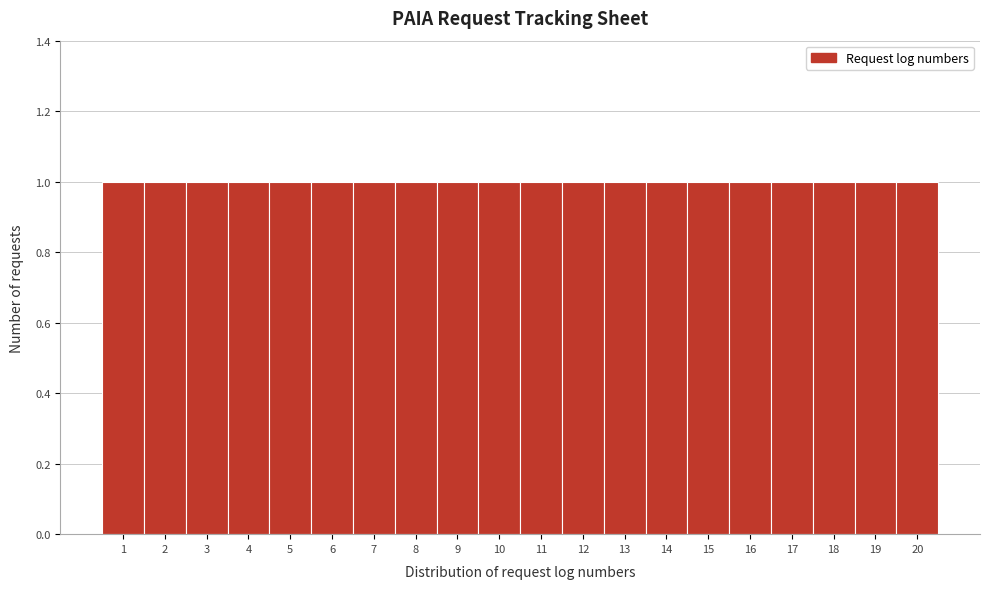

How tall is the bar that spans 16.5 to 17.5 on the x-axis? The values are not printed on the chart, so give them approximately, as read against the axis.

1